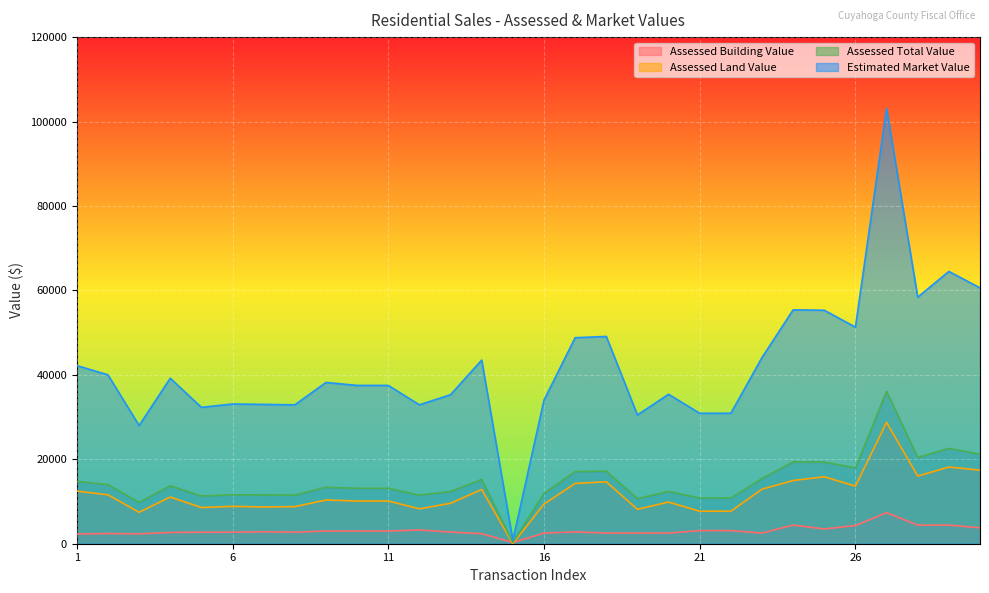

How many data points in Assessed Total Value are above 13370?

14